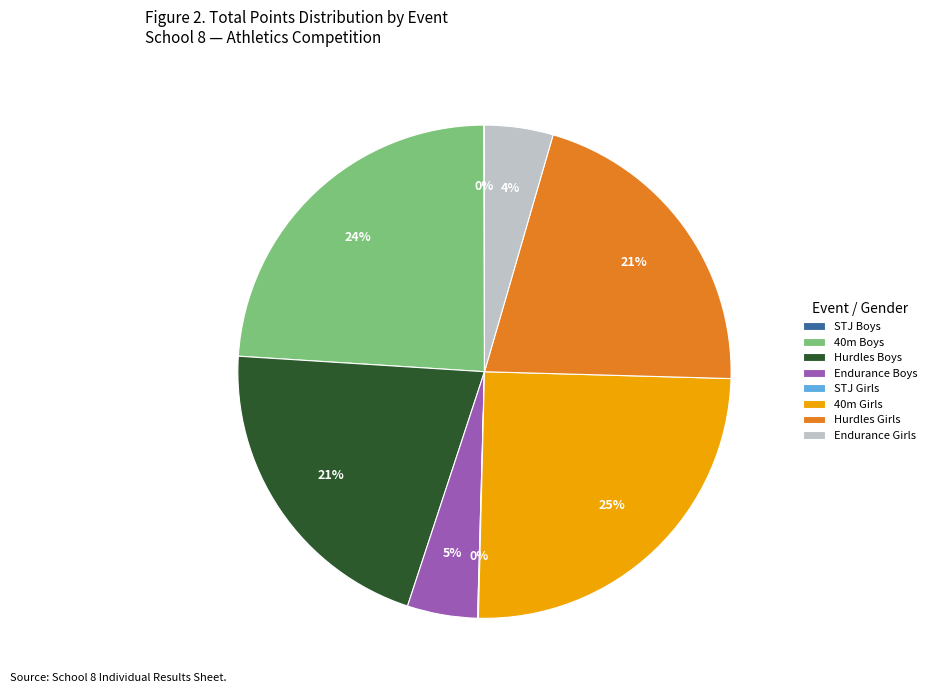

To the nearest percent, what is the difference between the largest and smallest slice percentages?

25%